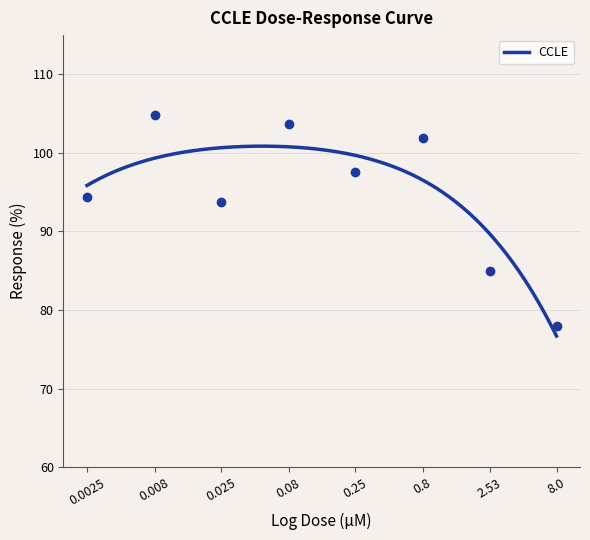

How many values are below 97?

4